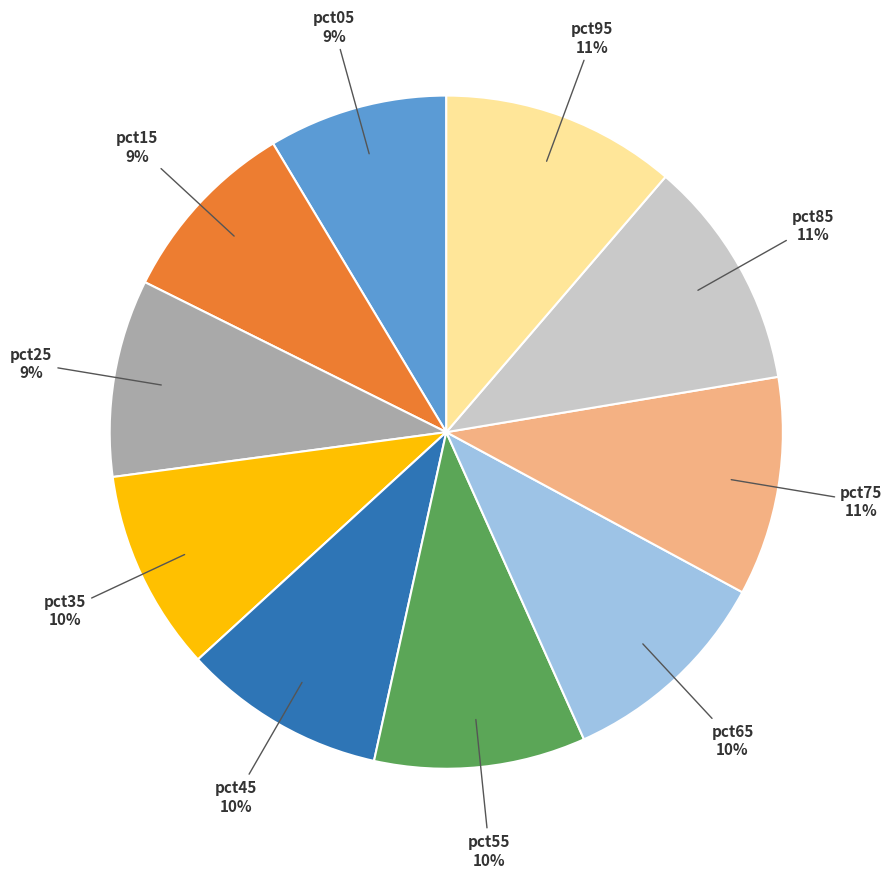

Does any single category account for the majority?

No